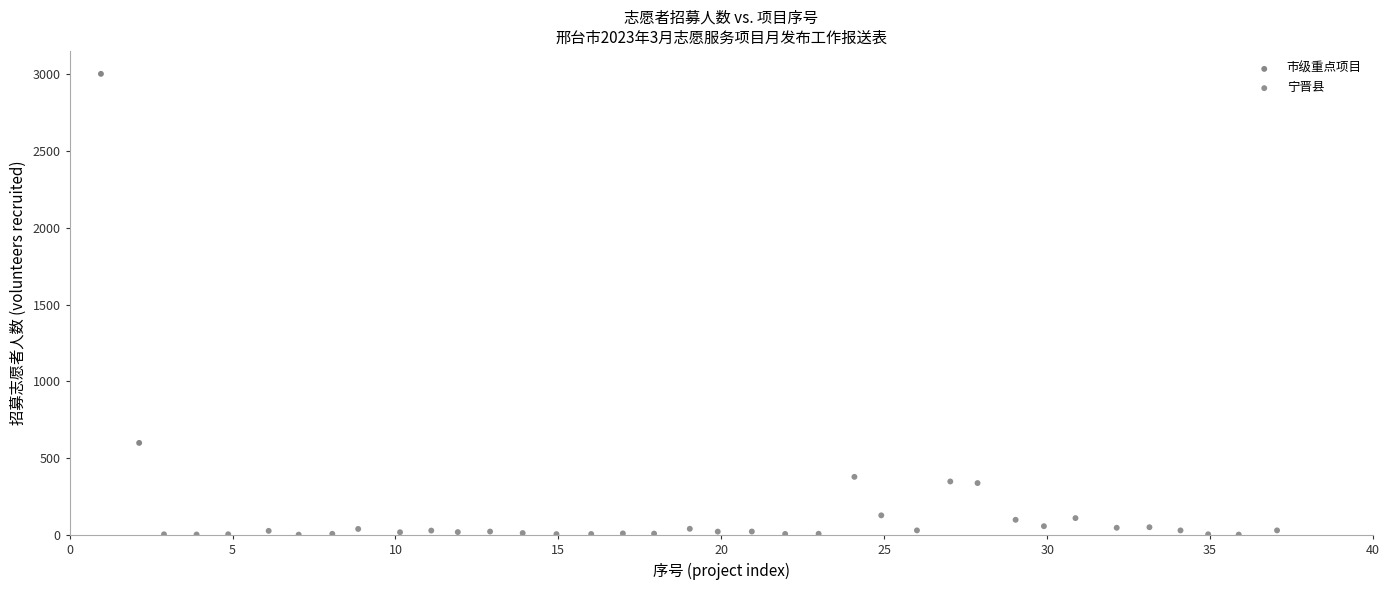

What are all the series names shown in the legend?

市级重点项目, 宁晋县